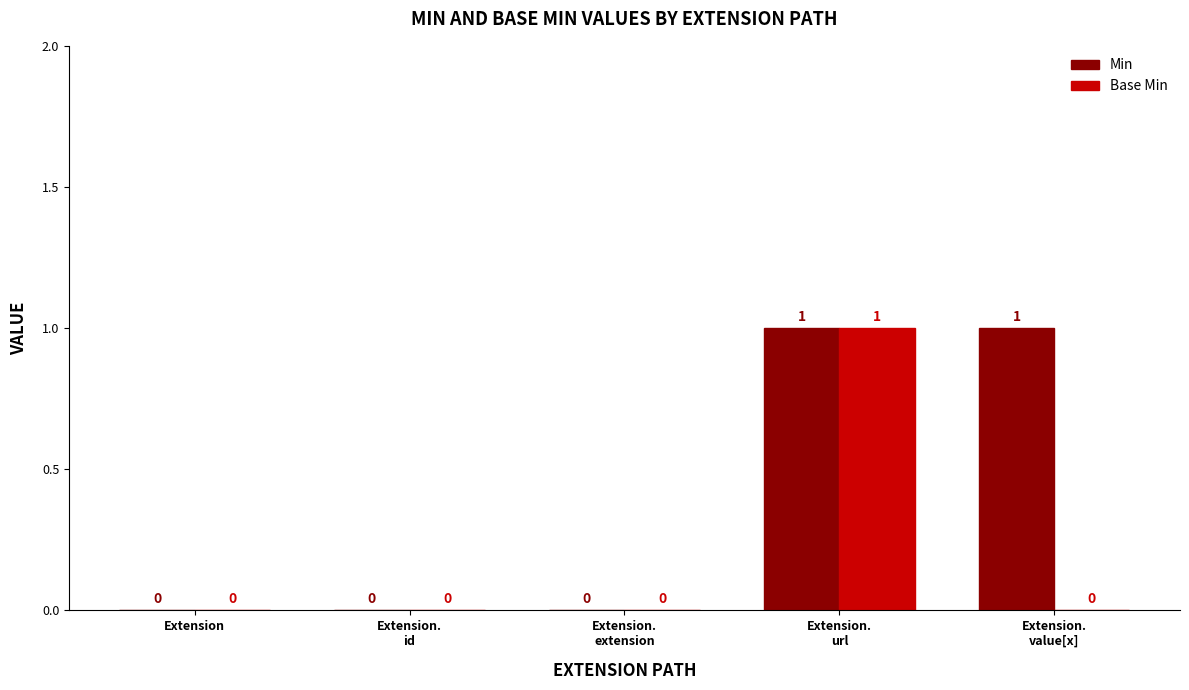

Which series has the largest total across all categories?

Min